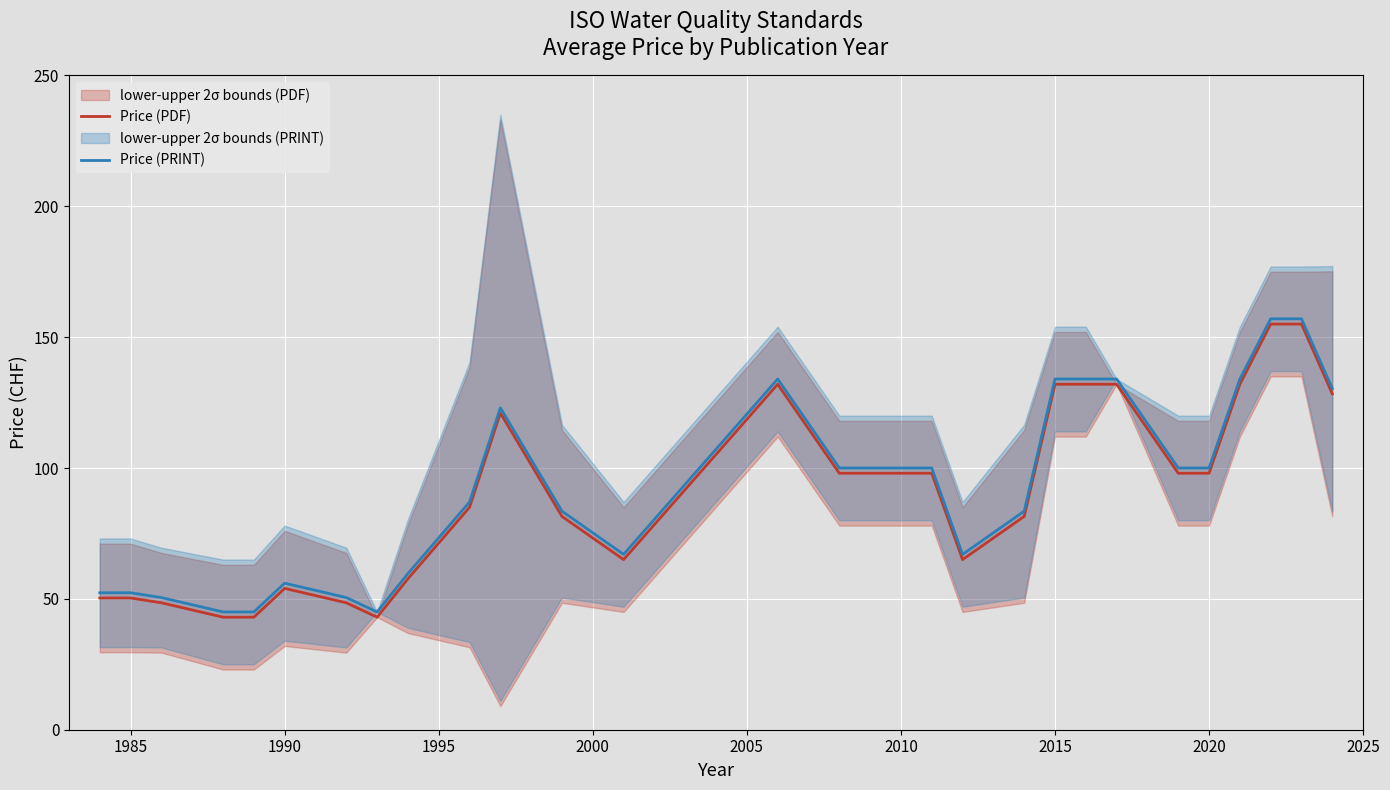

Which series has the widest spread of values?

Price (PDF)